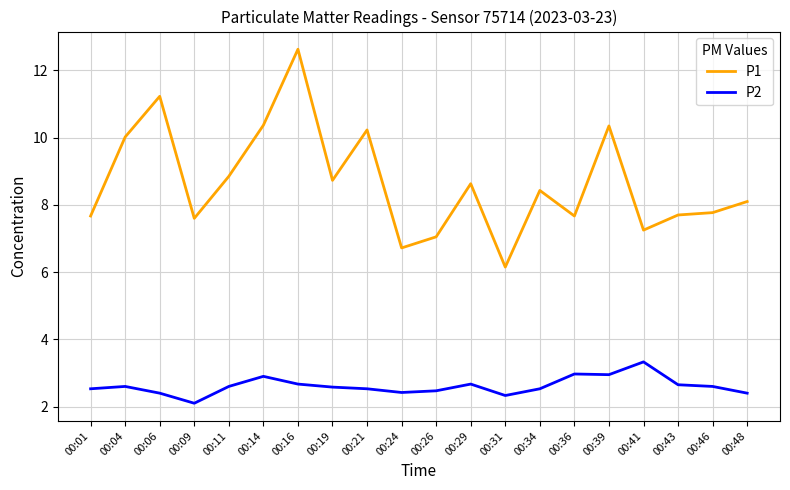

What value does the P1 series have at 00:31?

6.2